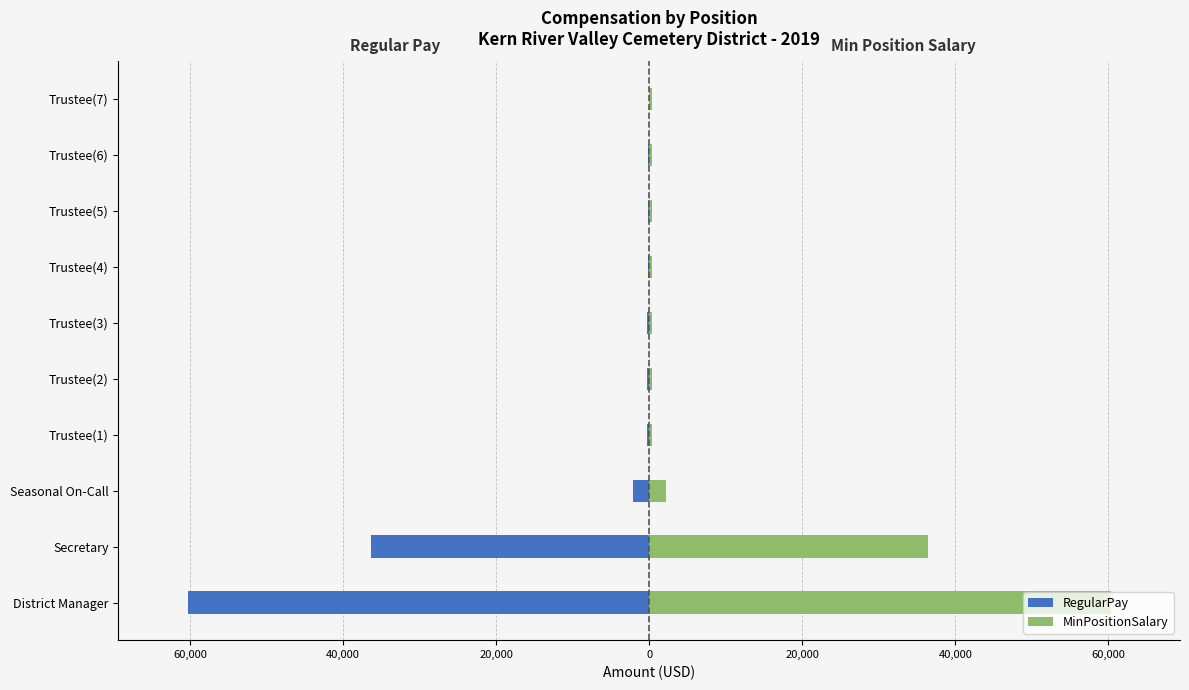

Reading left to right, transcribe all the data shown in this chart.

RegularPay: -60320	-36400	-2184	-350	-300	-250	-150	-150	-150	-50
MinPositionSalary: 60320	36400	2200	350	350	350	350	350	350	350